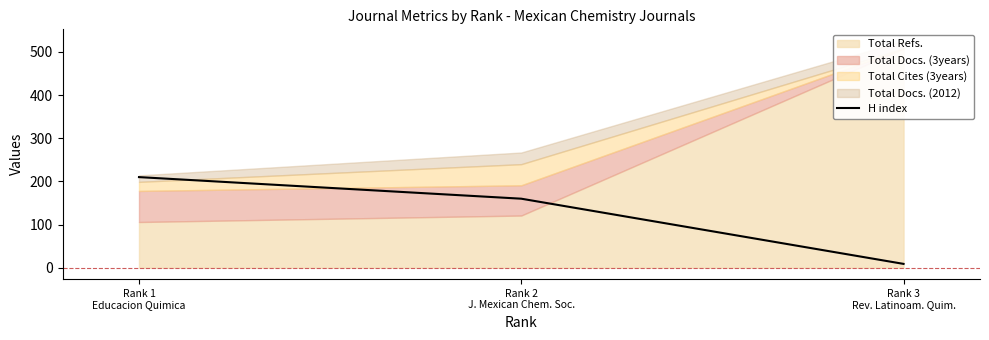

How many categories are shown in the chart?

3